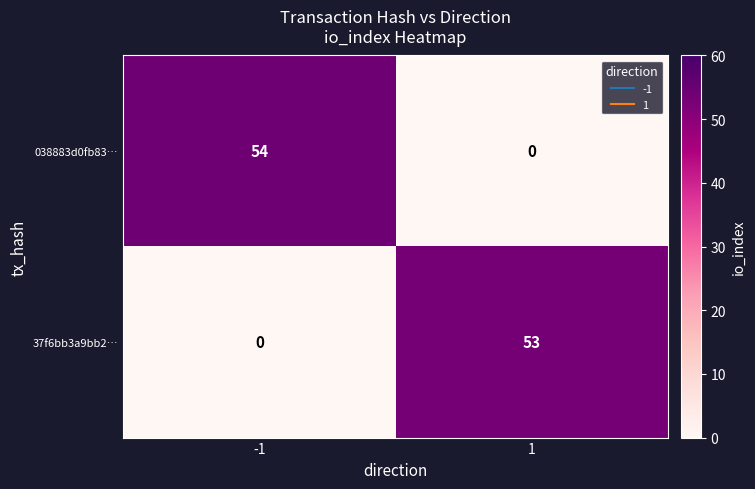

How many distinct data groups are displayed?

2